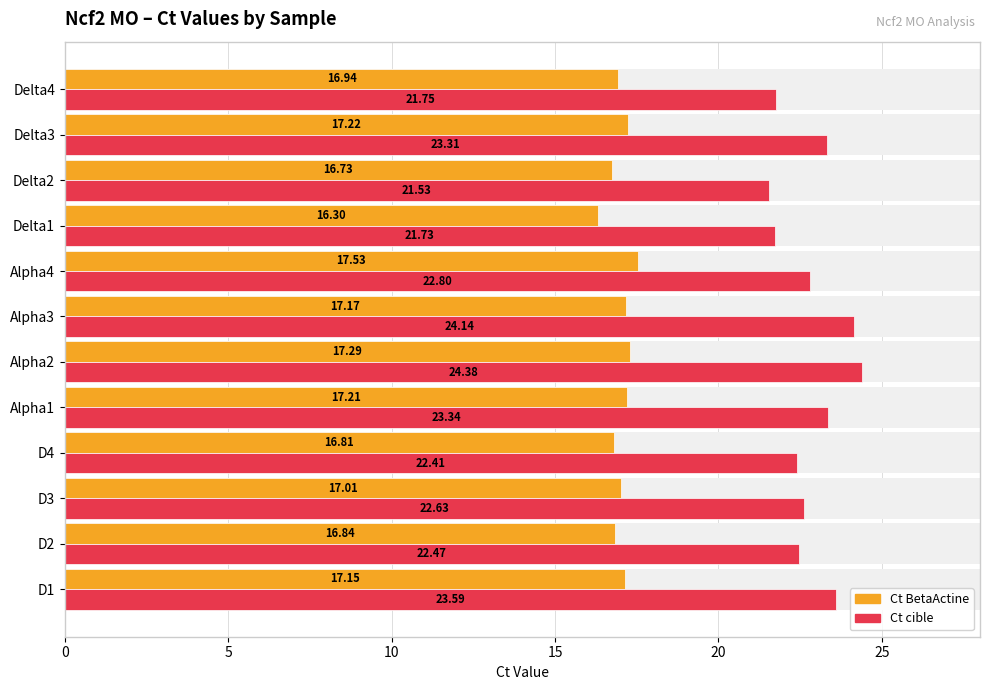

What is the highest value of the Ct BetaActine series?

17.5